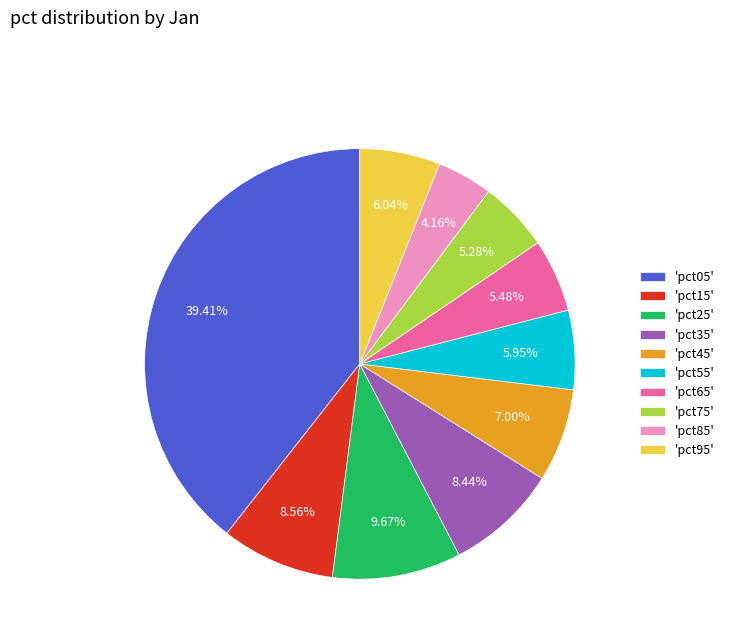

Is there any slice that represents more than half of the pie?

No